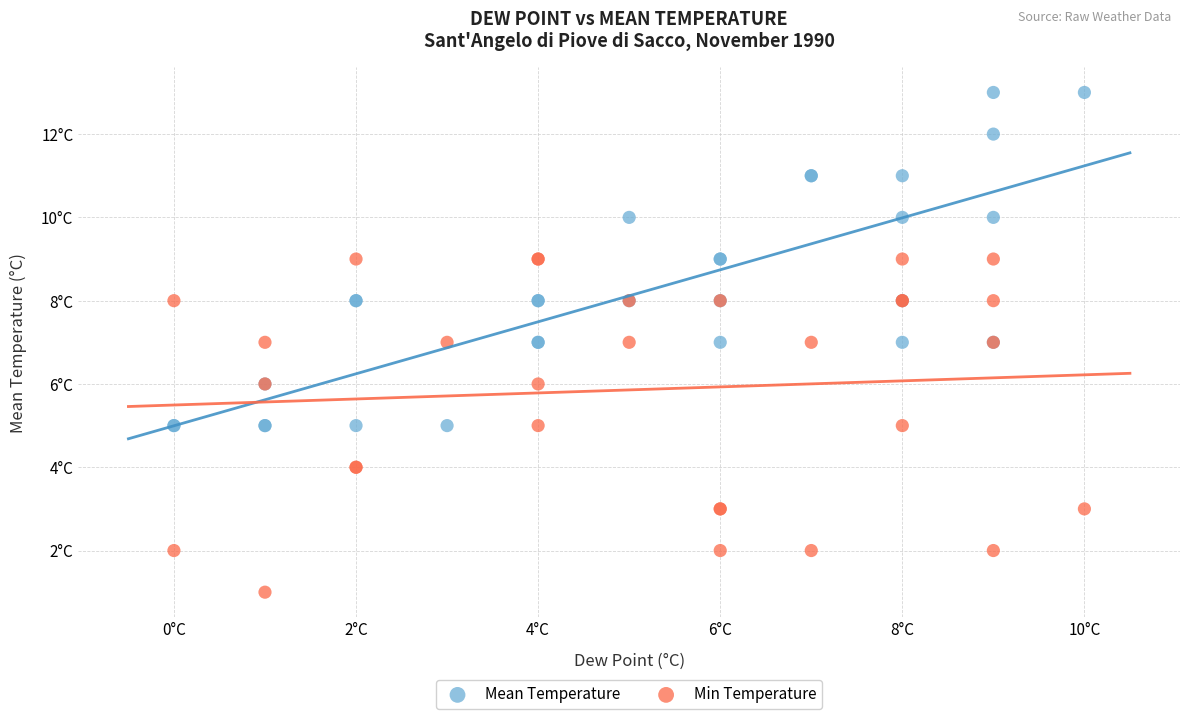

Which series reaches the minimum Y coordinate?

Min Temperature